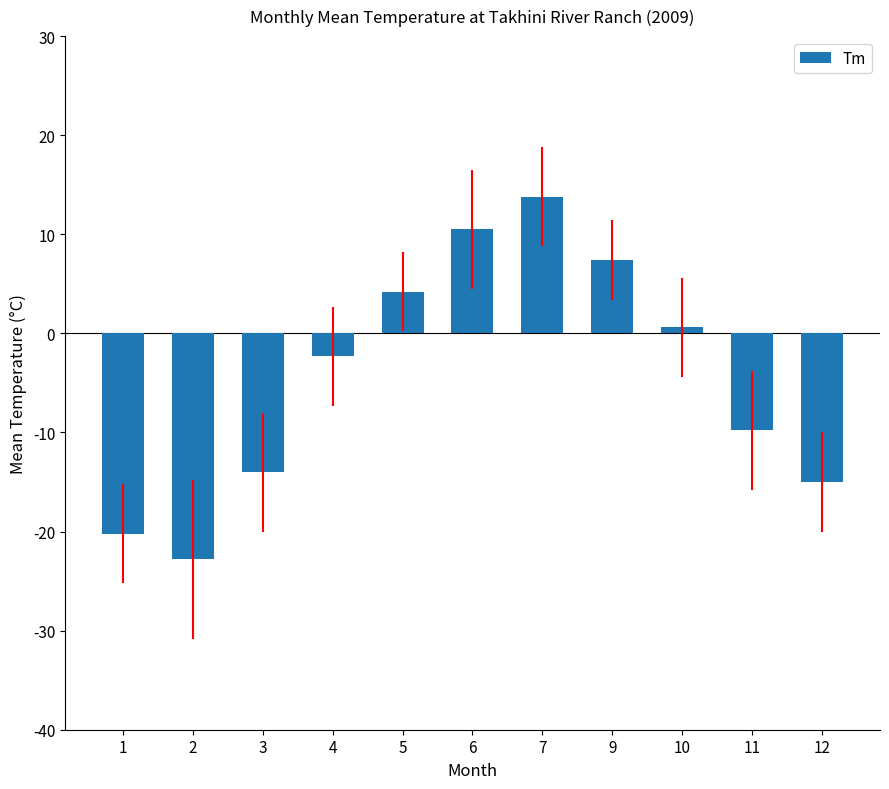

What is the minimum value shown in the chart?

-22.8